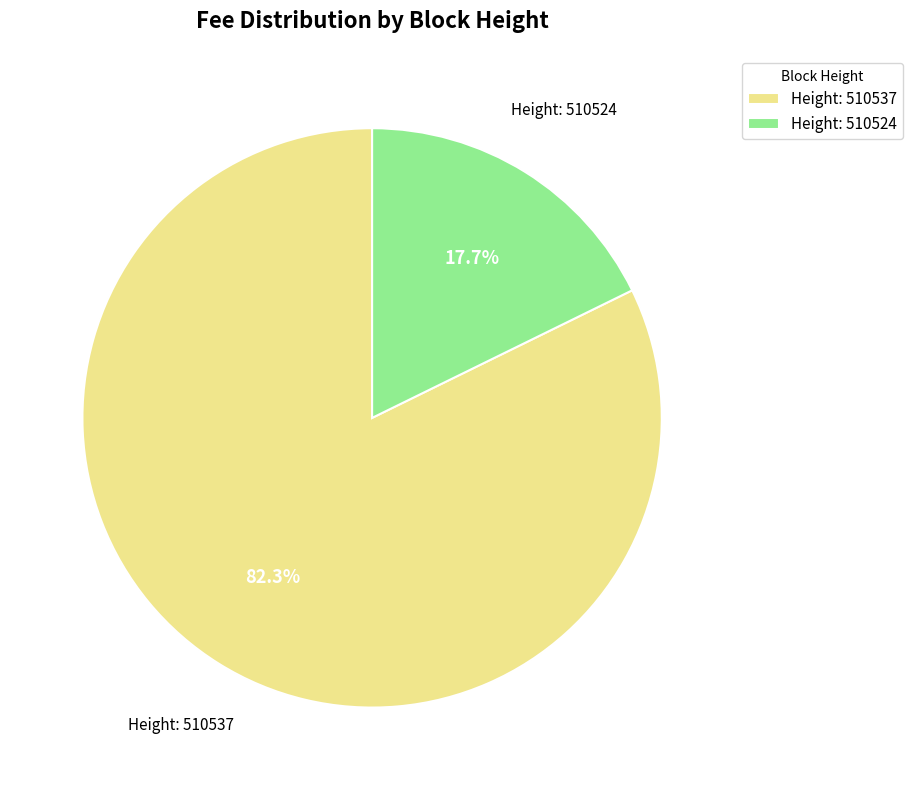

Between Height: 510537 and Height: 510524, which is larger?

Height: 510537